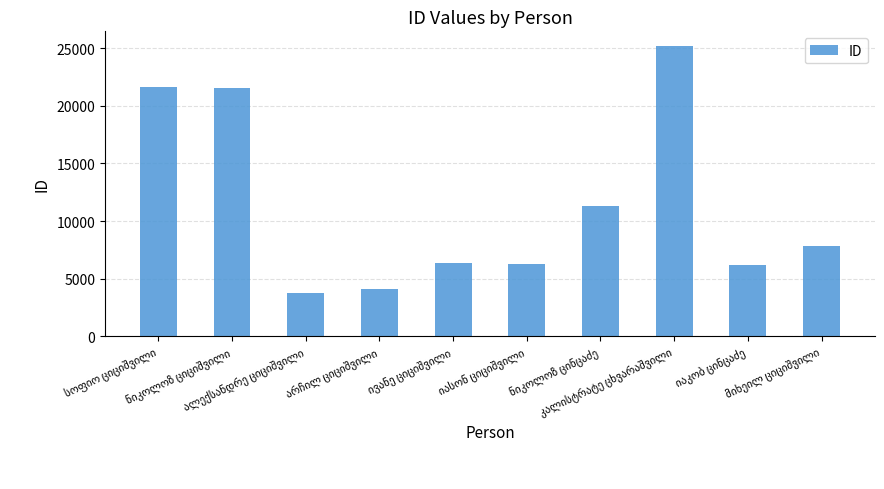

What is the smallest value displayed?

3798